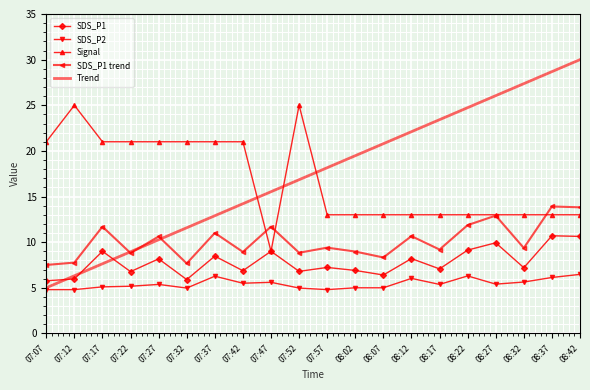

True or false: Signal and SDS_P1 trend cross at least once.

True